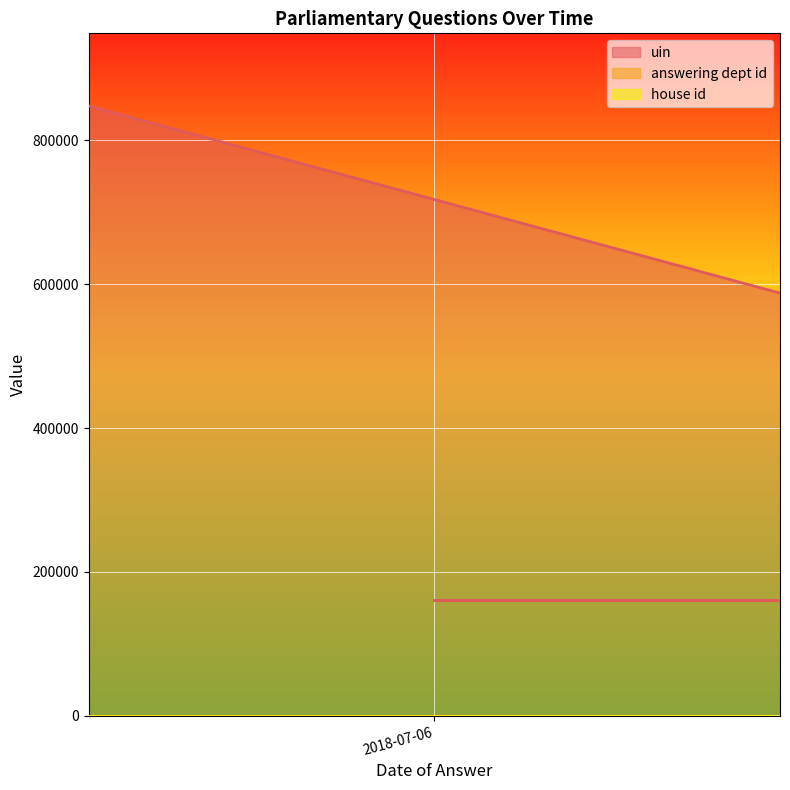

Where is answering dept id nearest to the value 17?

2018-07-06